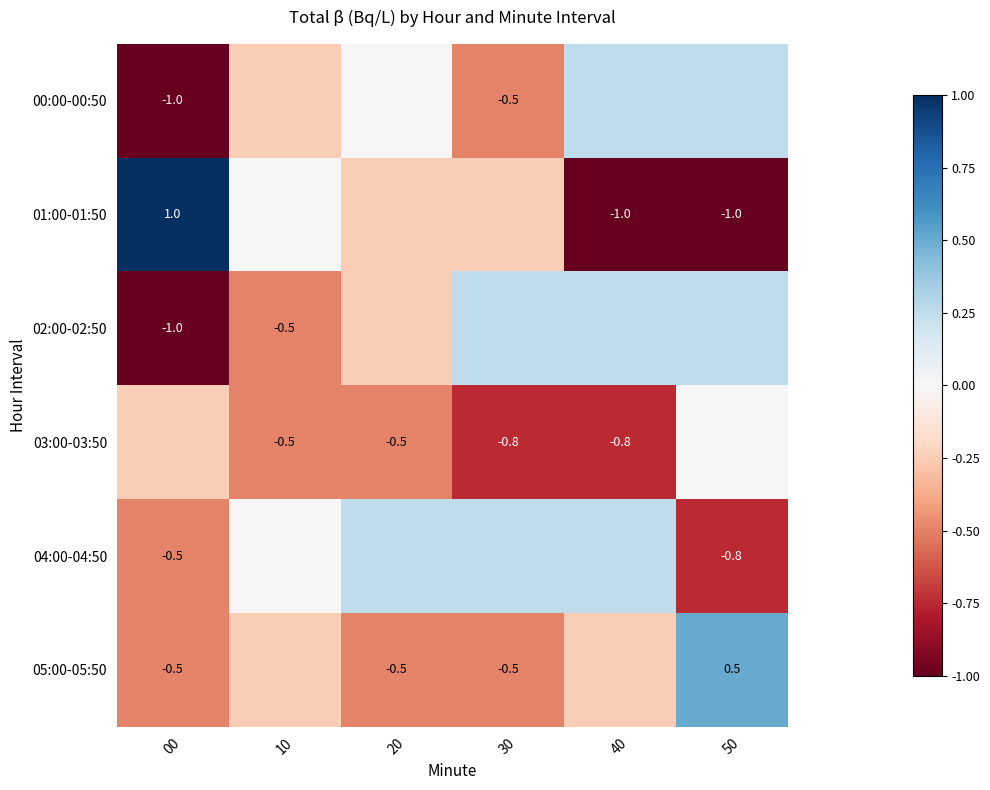

Is the value of 00:00-00:50 at 30 greater than the value of 01:00-01:50 at 40?

Yes